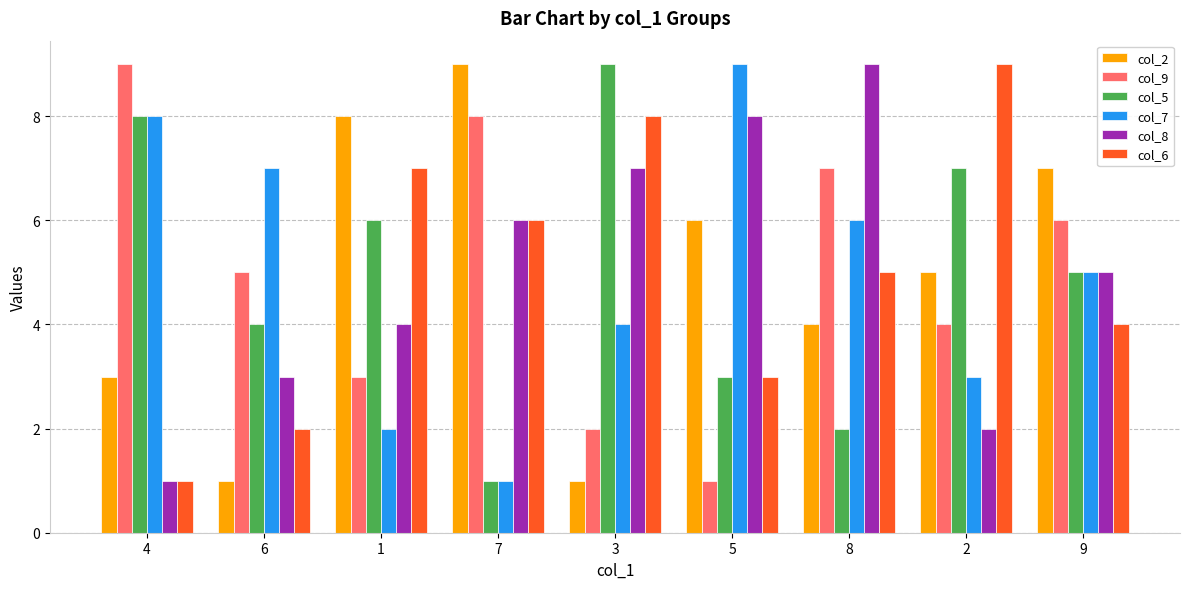

Is the value of col_7 at 8 greater than the value of col_2 at 2?

Yes